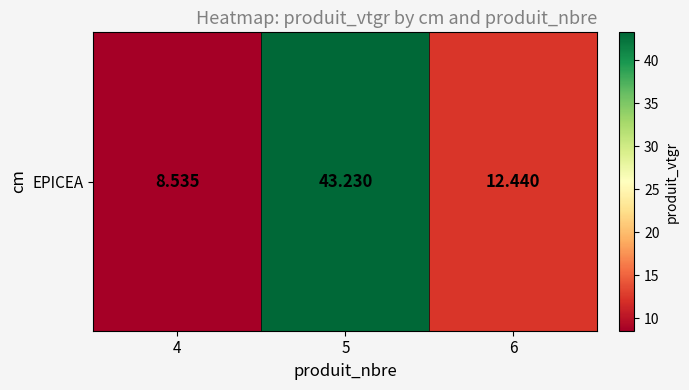

What is the difference between the maximum and minimum values?

34.7